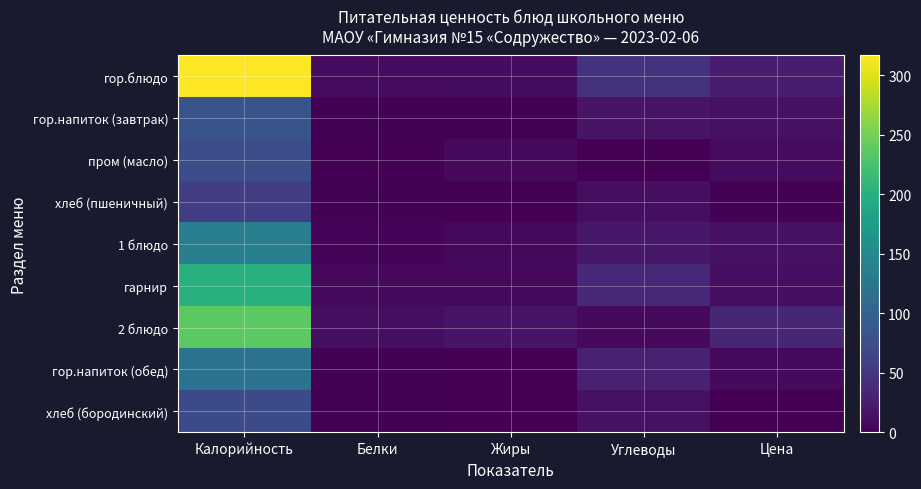

What is the difference between the highest and lowest values at Жиры?

18.0